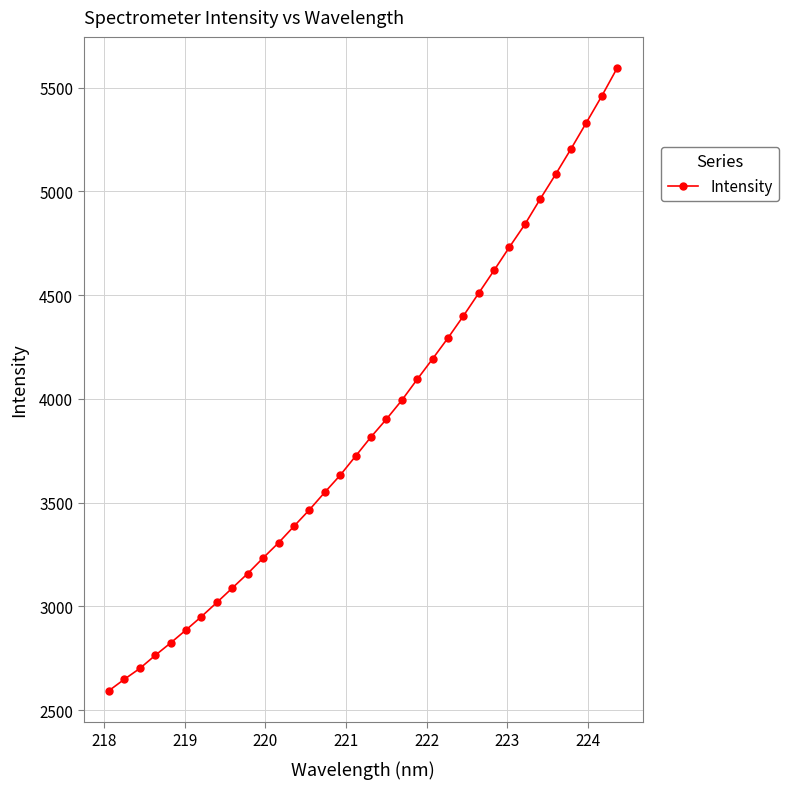

What is the difference between the maximum and second lowest values?

2945.5